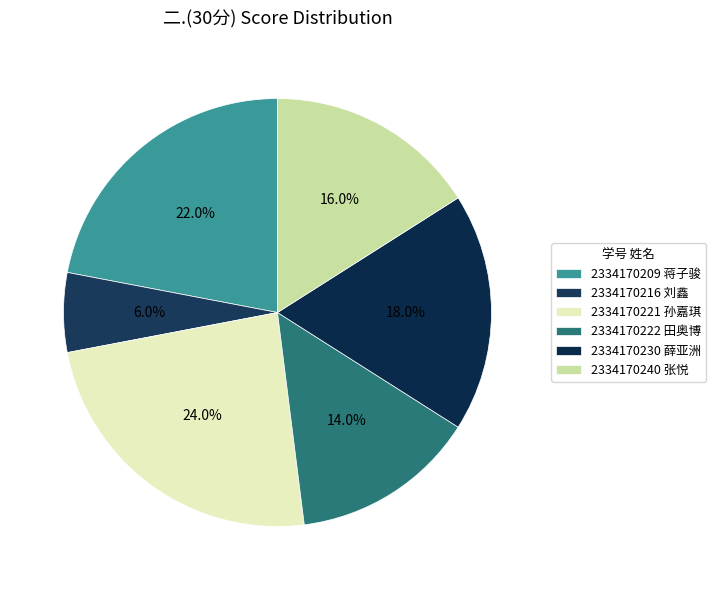

To the nearest percent, what portion does 2334170222 田奥博 represent?

14%